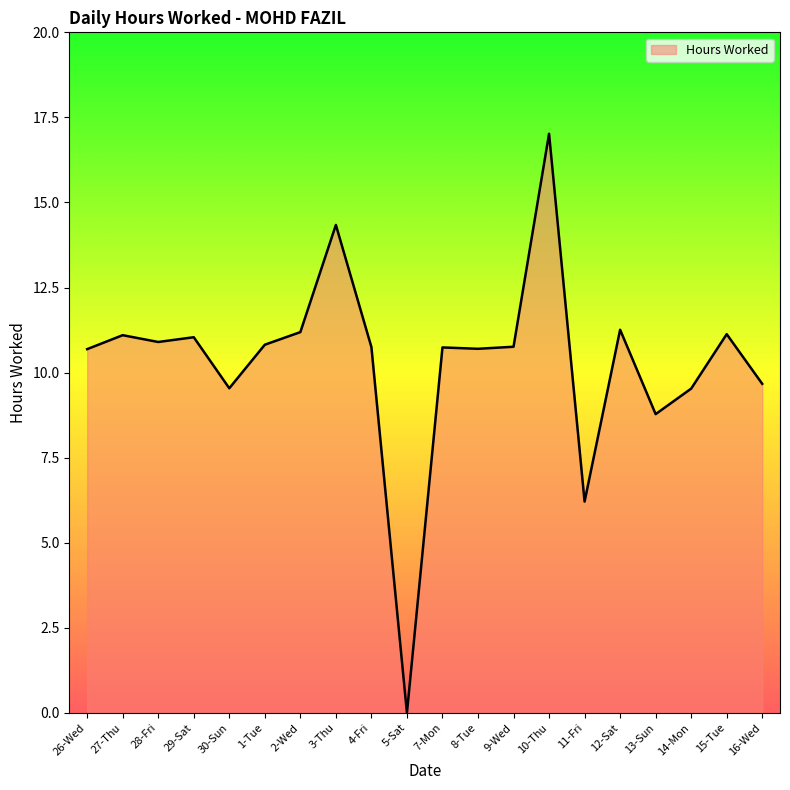

What is the ratio of the value at 14-Mon to the value at 12-Sat?

0.8